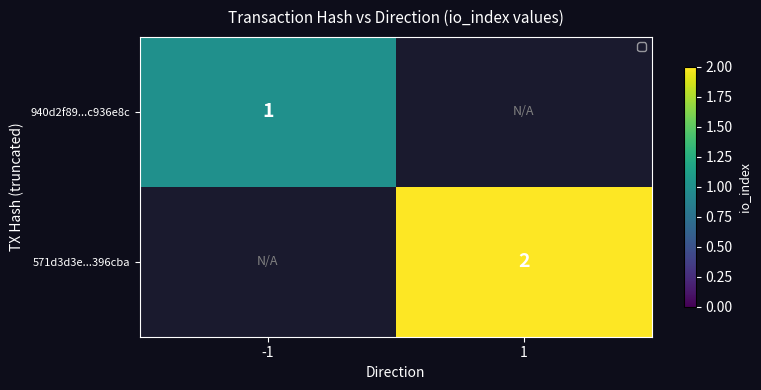

The value of 940d2f89...c936e8c at -1 is 2. True or false?

False